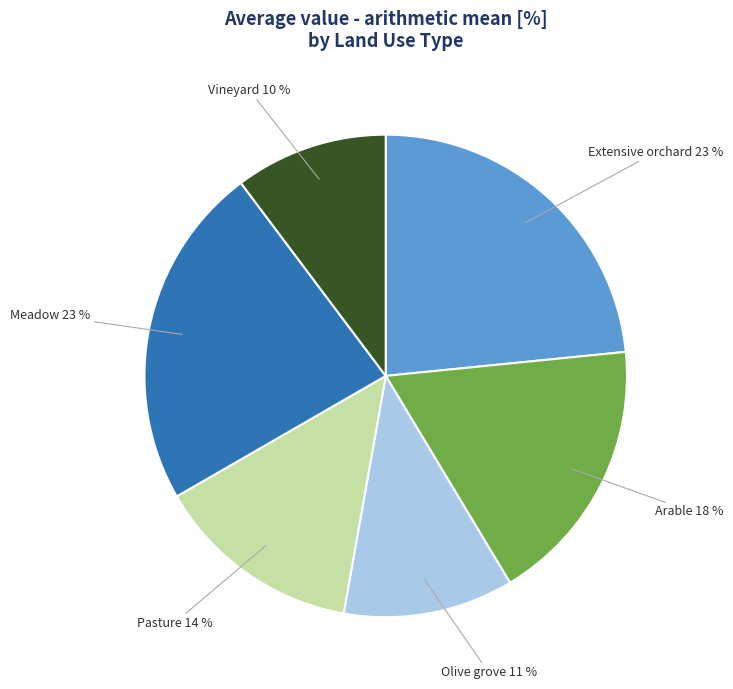

To the nearest percent, what percentage of the pie is Meadow?

23%